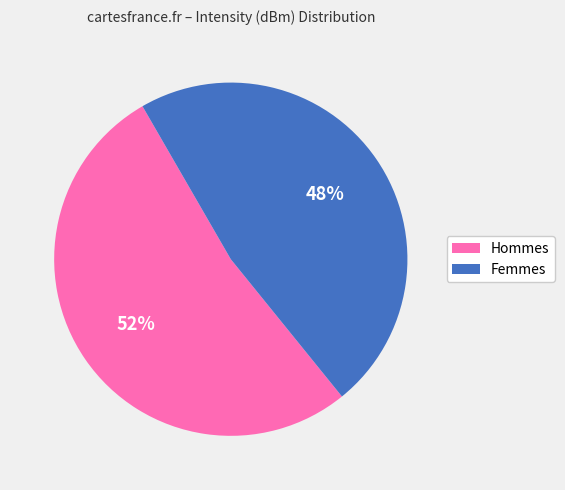

Does any single category account for the majority?

Yes